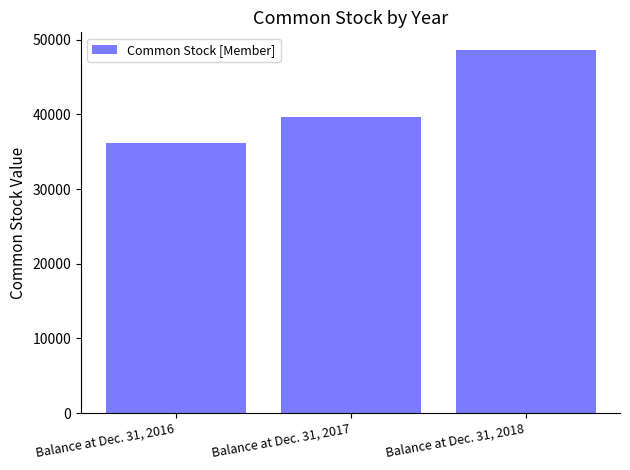

True or false: the data shows 56825 at Balance at Dec. 31, 2016.

False